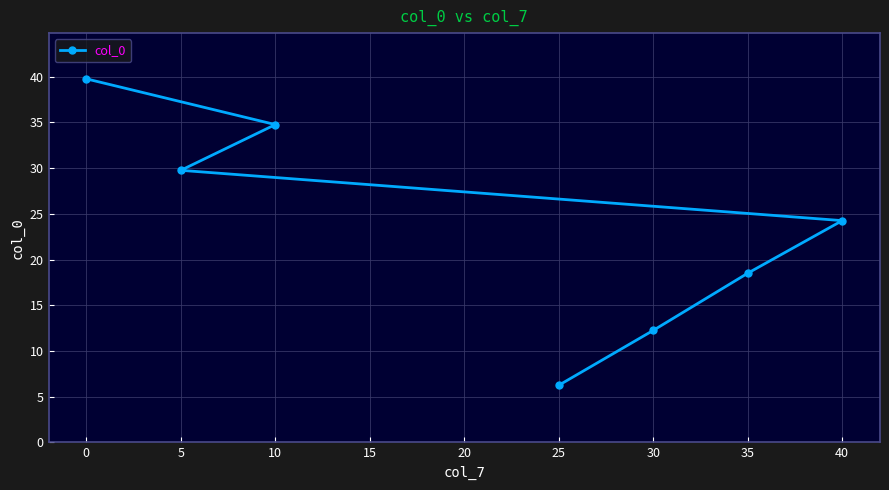

Rank the categories by value from lowest to highest.

25, 30, 35, 40, 5, 10, 0